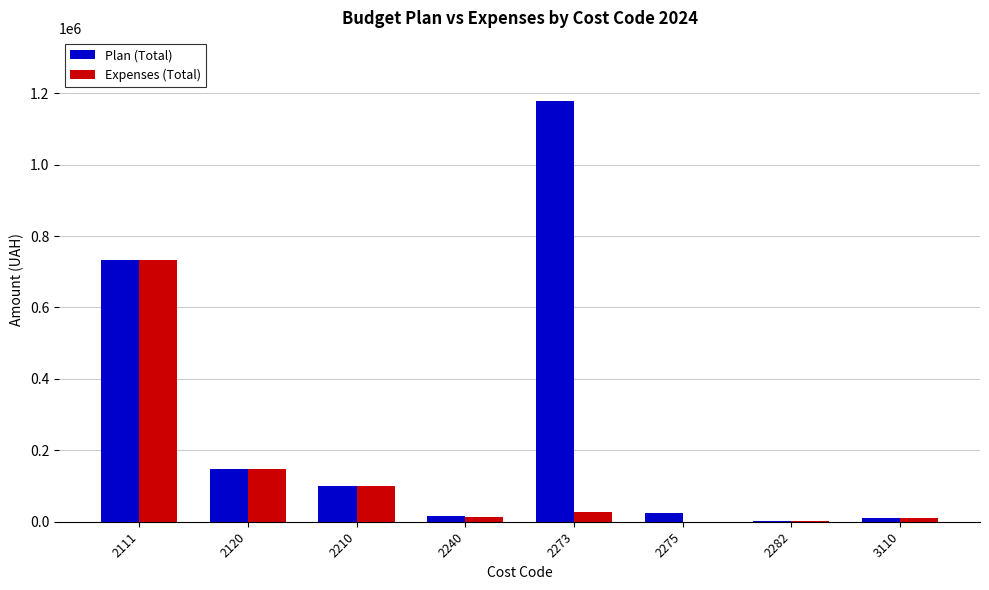

What are all the series names shown in the legend?

Plan (Total), Expenses (Total)